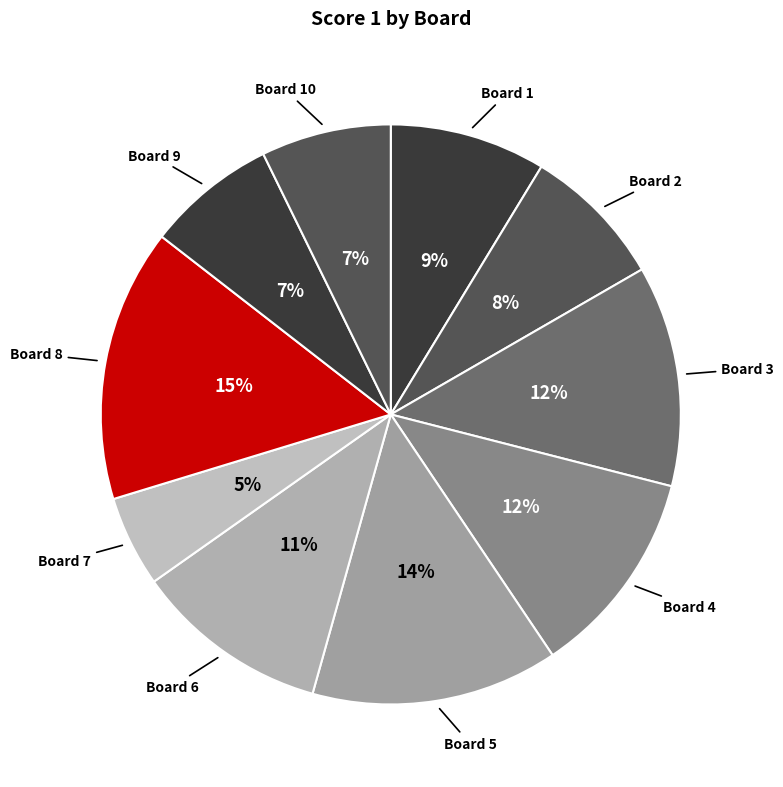

Count the number of slices in the pie.

10